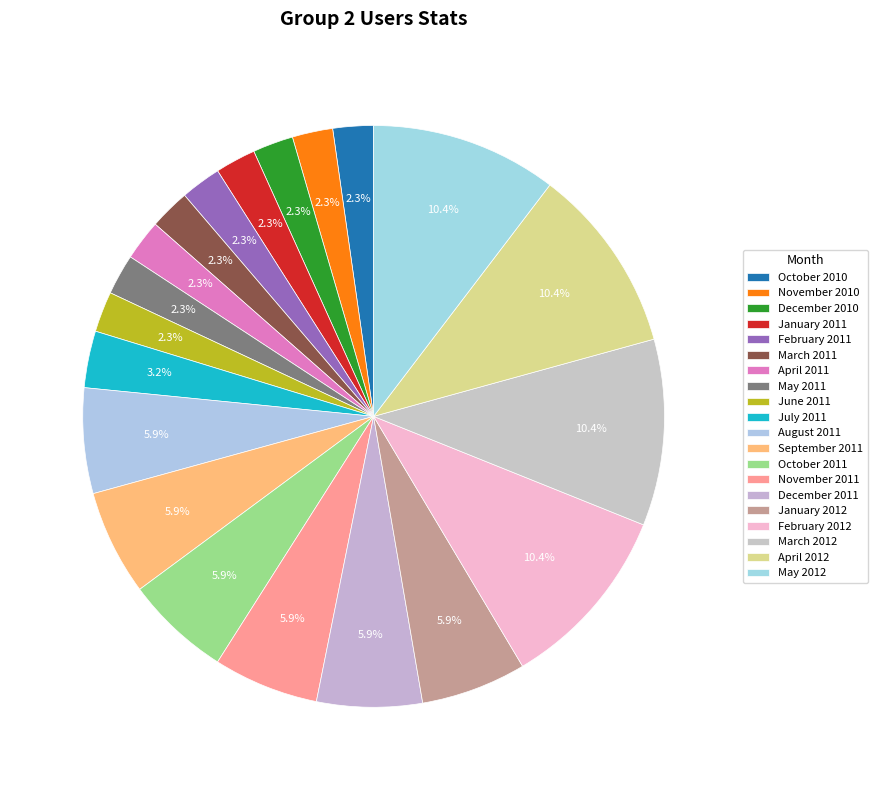

What is the ratio of the value at May 2011 to the value at October 2010?

1.0